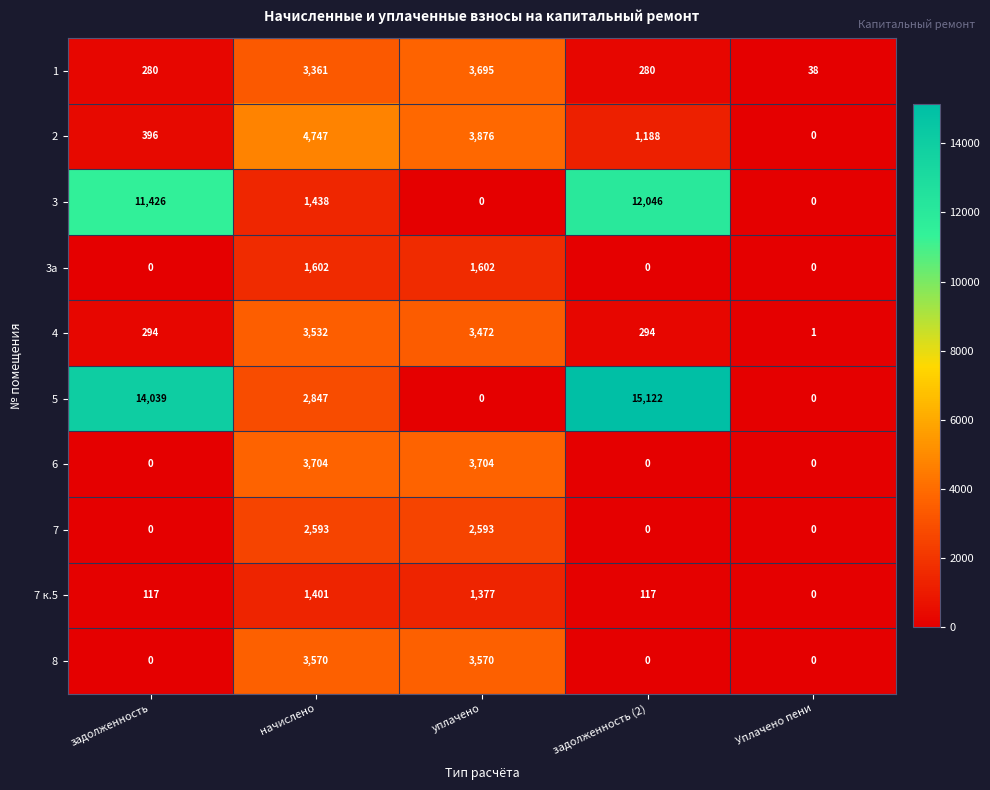

Is it true that 5 equals 4656 at начислено?

False